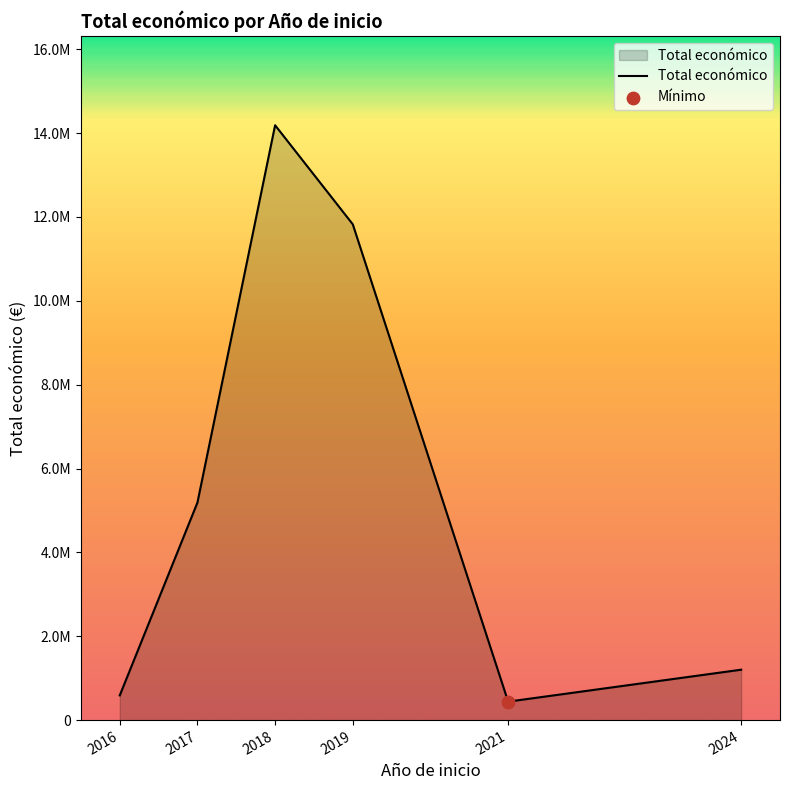

Between 2016 and 2019, which is larger?

2019